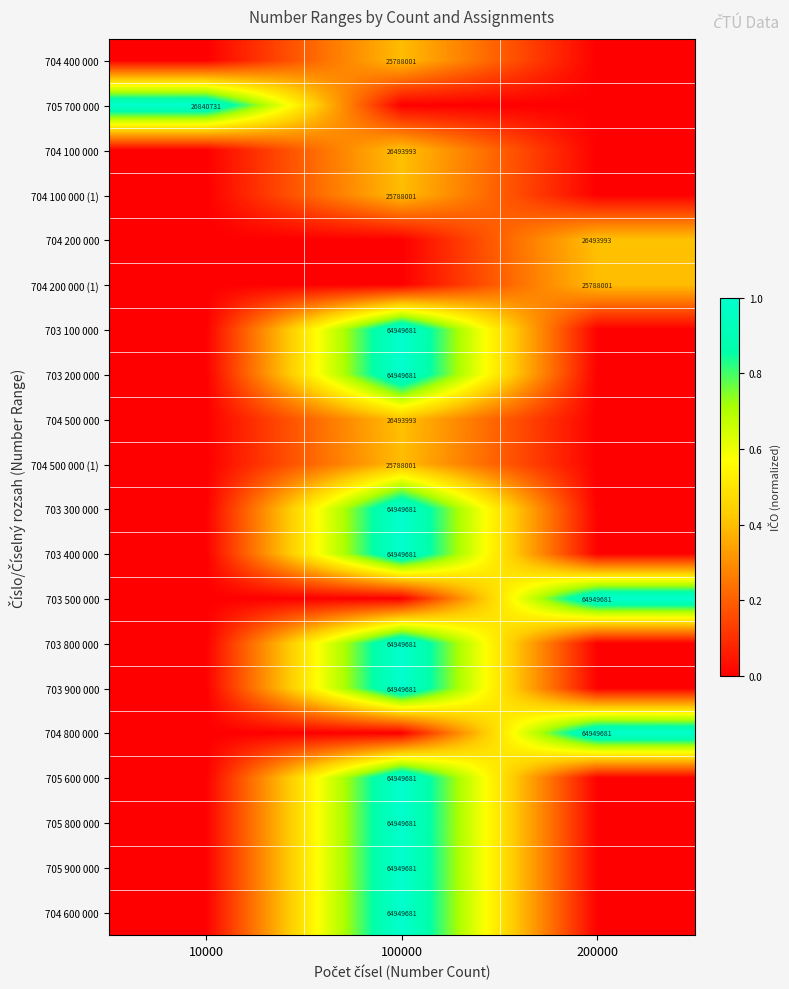

What is the maximum value shown in the chart?

1.0